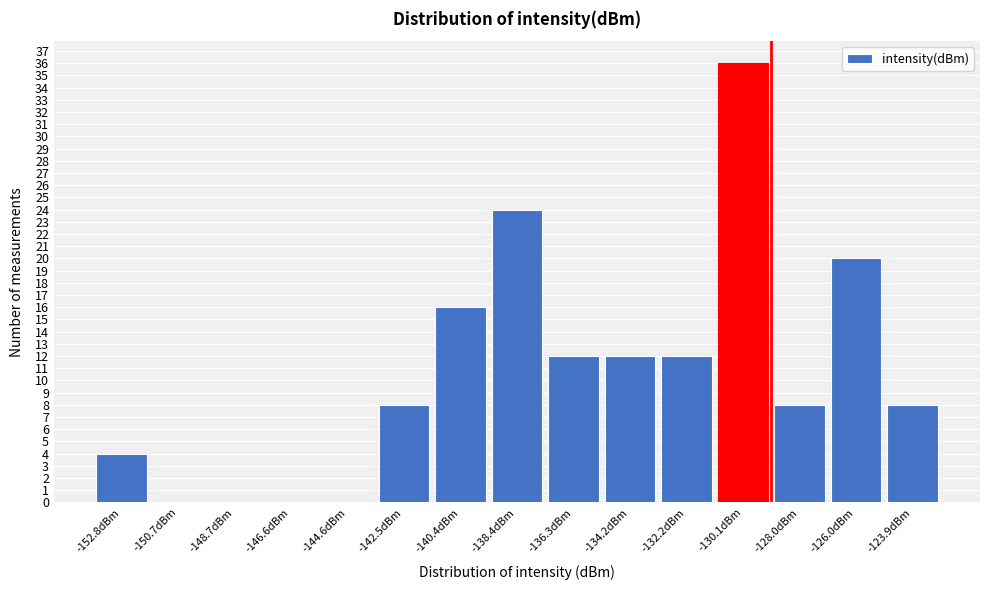

Reading left to right, what are all the values shown in this chart?

-152.8dBm=4	-150.7dBm=0	-148.7dBm=0	-146.6dBm=0	-144.6dBm=0	-142.5dBm=8	-140.4dBm=16	-138.4dBm=24	-136.3dBm=12	-134.2dBm=12	-132.2dBm=12	-130.1dBm=36	-128.0dBm=8	-126.0dBm=20	-123.9dBm=8